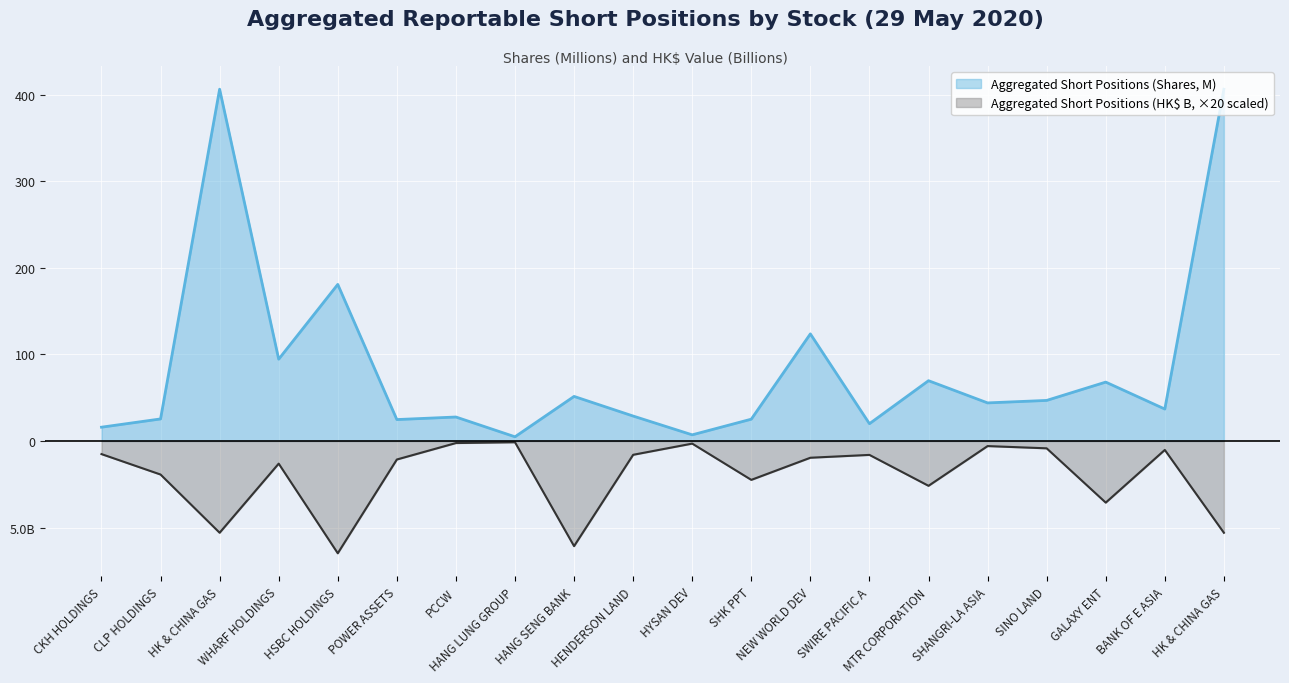

What is the difference between the maximum and minimum values in the Aggregated Short Positions (HK$ B) series?

128.3